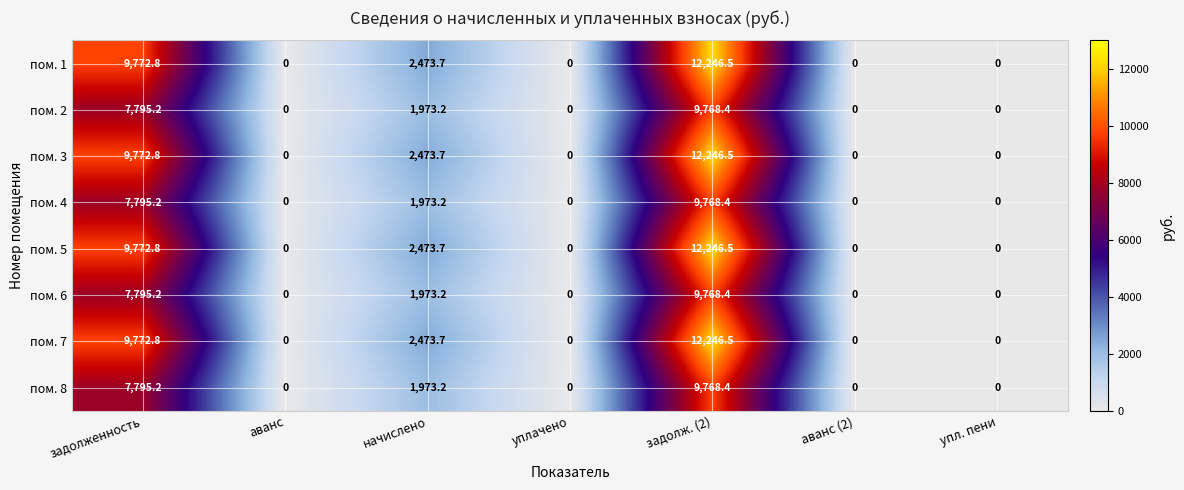

At which label is пом. 1 closest to 6123?

начислено